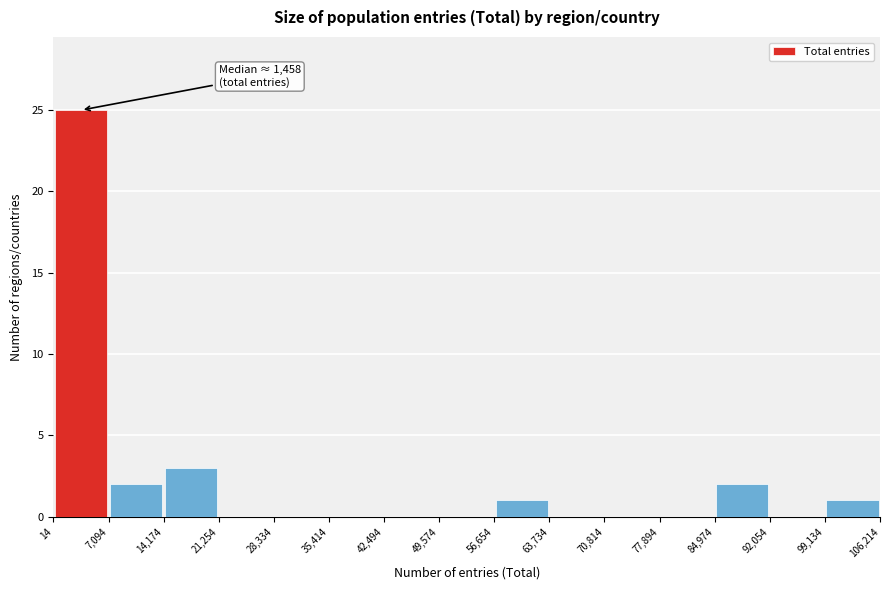

Which range on the x-axis has the tallest bar?

14 to 7,094